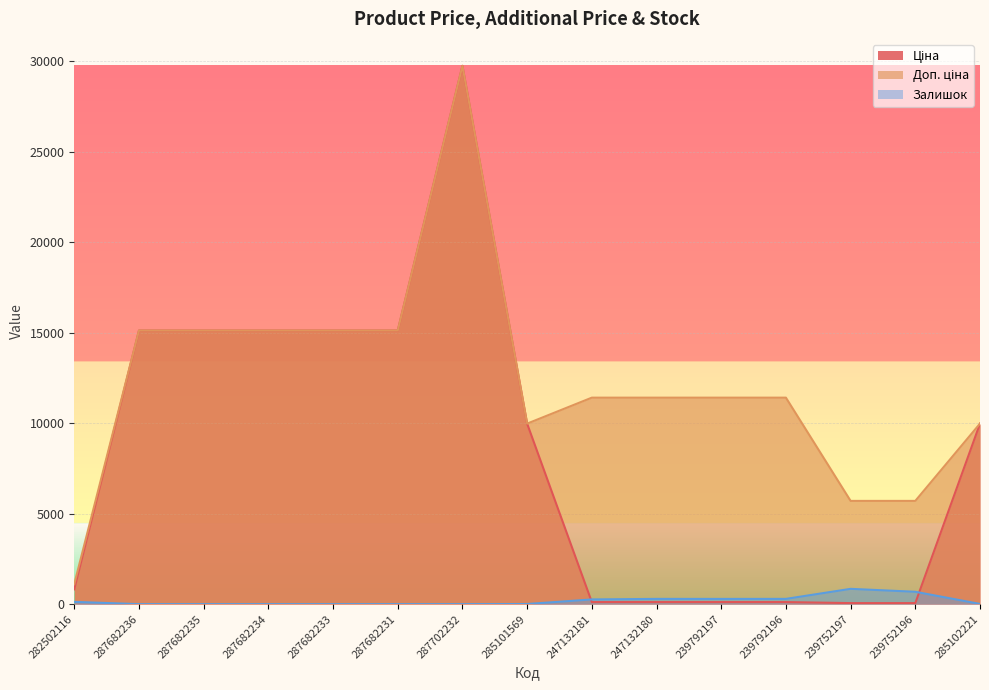

Which series changed the most between 287682231 and 285101569?

Ціна